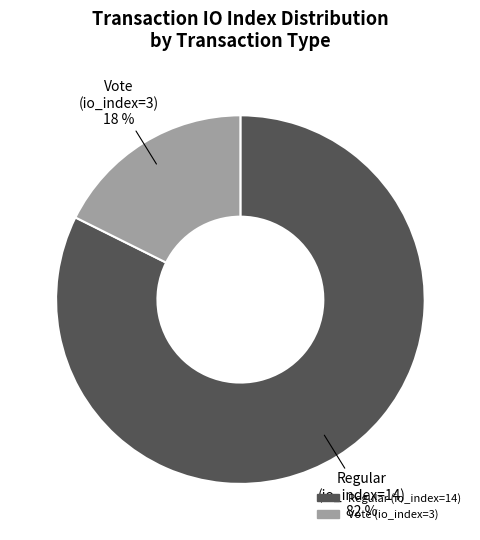

Rank the categories by value from lowest to highest.

Vote (io_index=3), Regular (io_index=14)